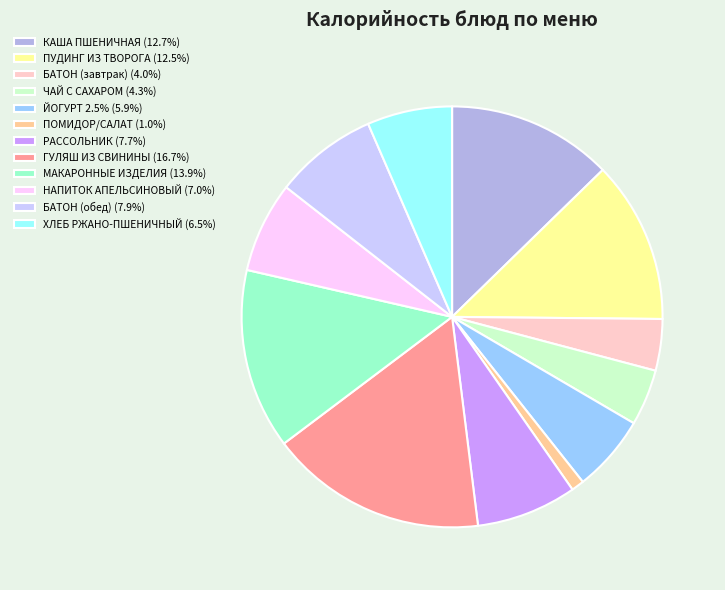

Do КАША ПШЕНИЧНАЯ (12.7%) and РАССОЛЬНИК (7.7%) together represent more than half of the pie?

No